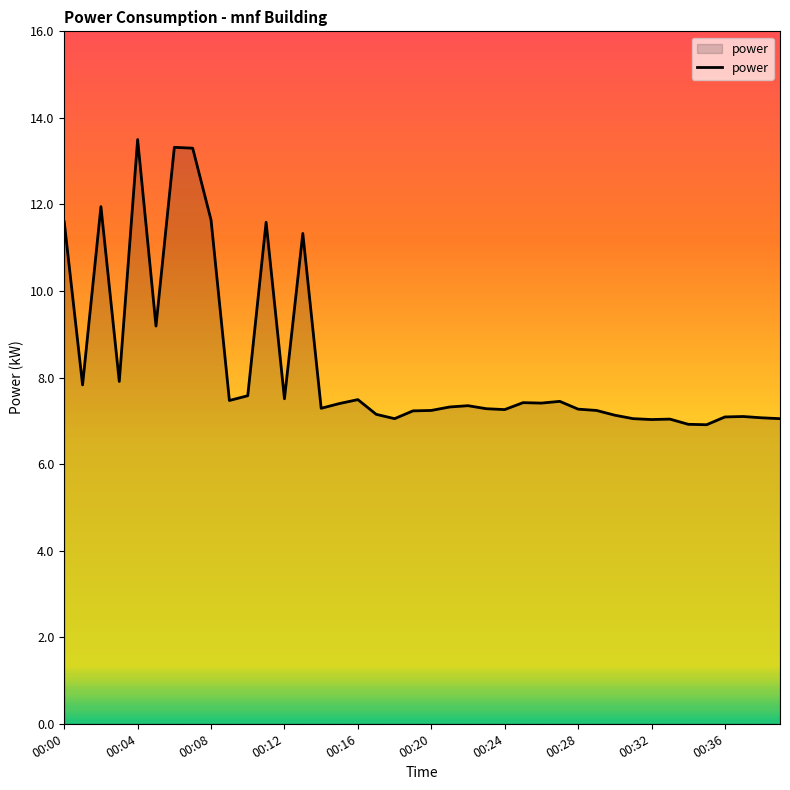

What is the minimum value shown in the chart?

6.9